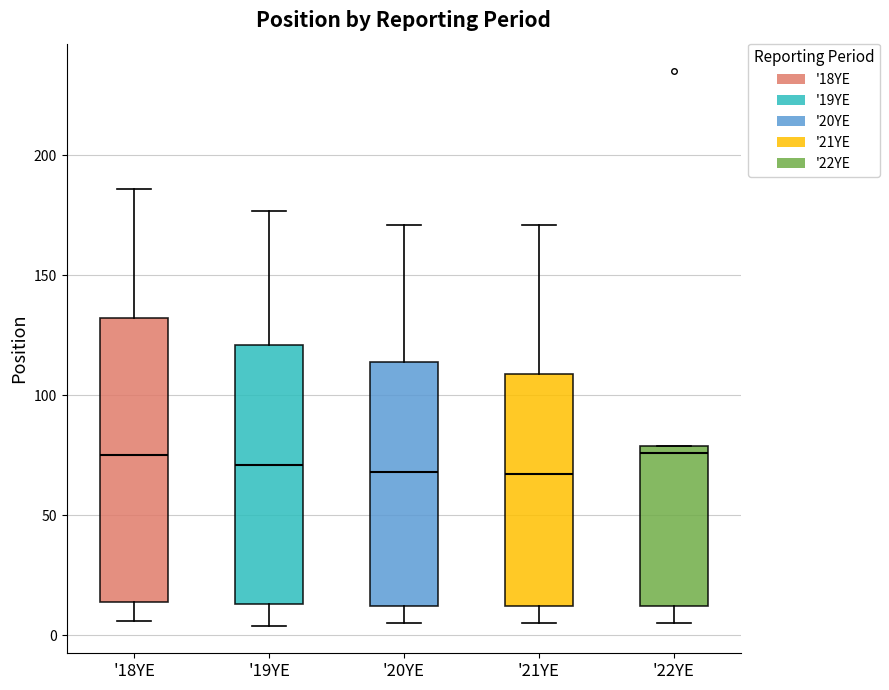

Reading left to right, read every box against the y-axis: the position of its median line, the range the box covers, and the ends of its whiskers. The values are not printed on the chart, so give them approximately, as read against the axis.

'18YE: median 75, box 15 to 130, whiskers 5 to 185
'19YE: median 70, box 15 to 120, whiskers 5 to 175
'20YE: median 70, box 10 to 115, whiskers 5 to 170
'21YE: median 65, box 10 to 110, whiskers 5 to 170
'22YE: median 75, box 10 to 80, whiskers 5 to 80